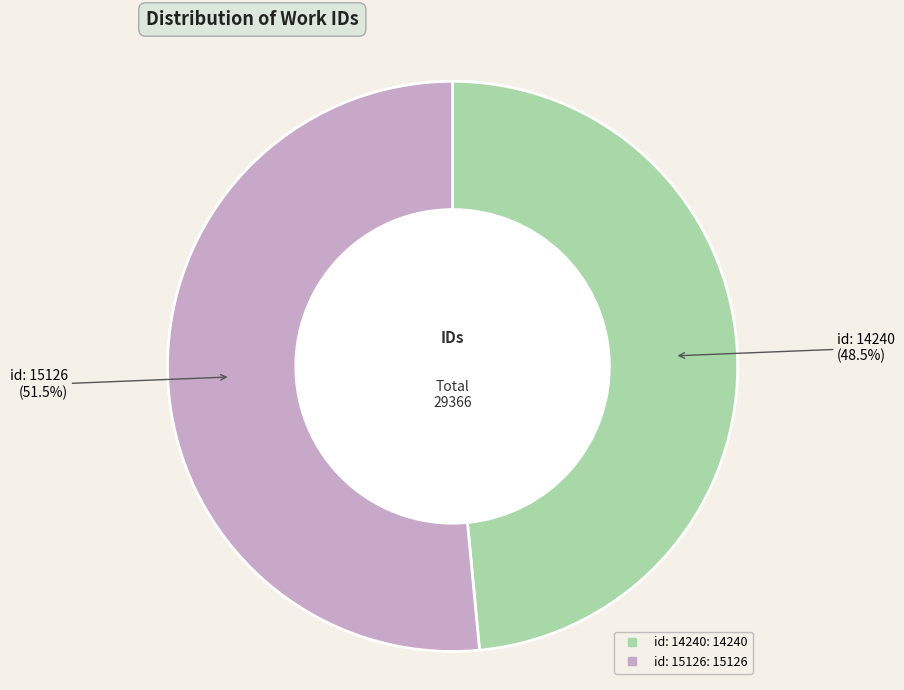

True or false: id: 14240 accounts for 60% of the total.

False